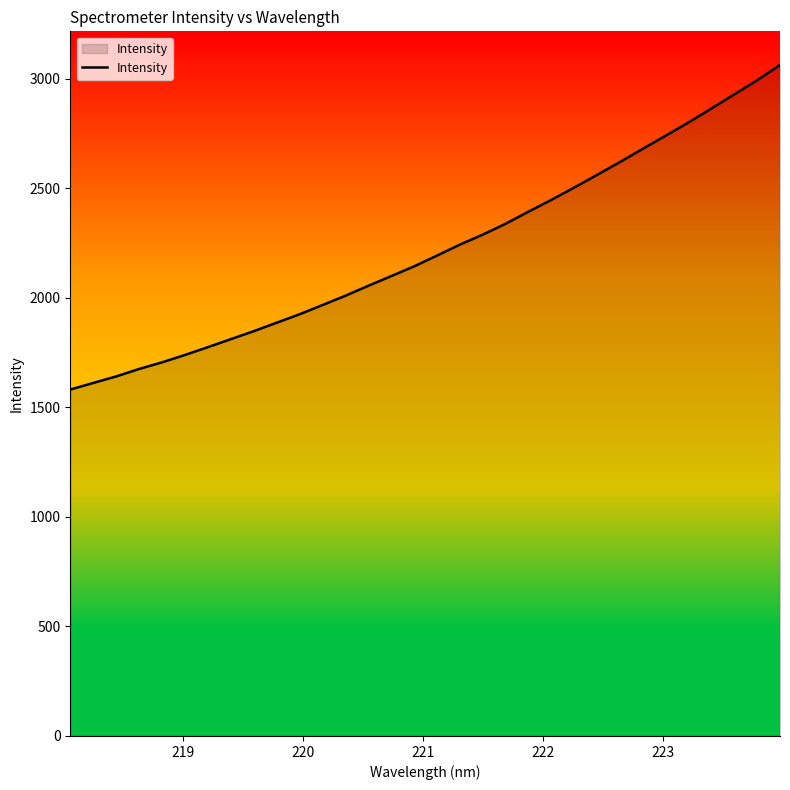

What is the difference between the maximum and minimum values?

1481.8